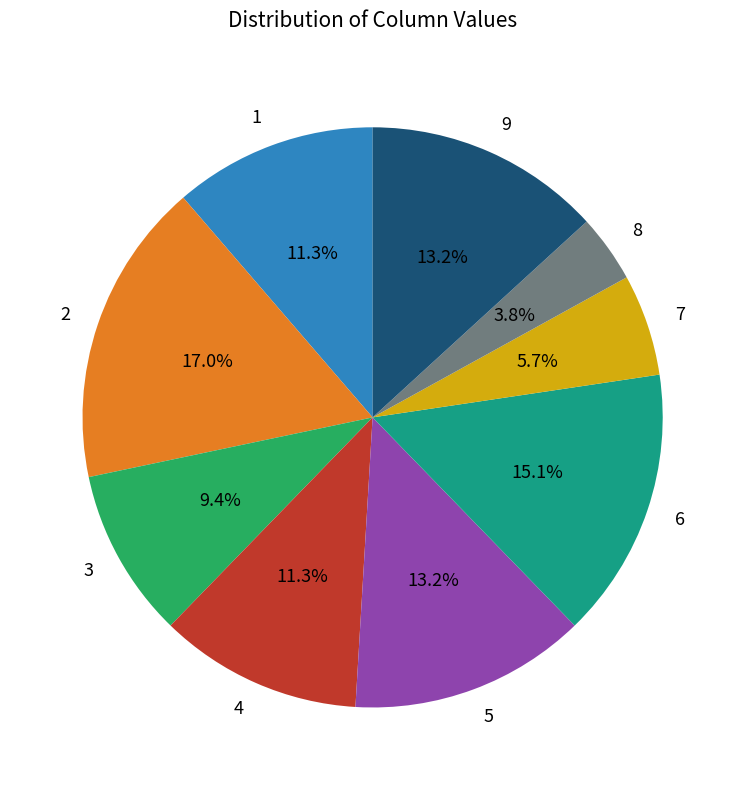

Is there any slice that represents more than half of the pie?

No